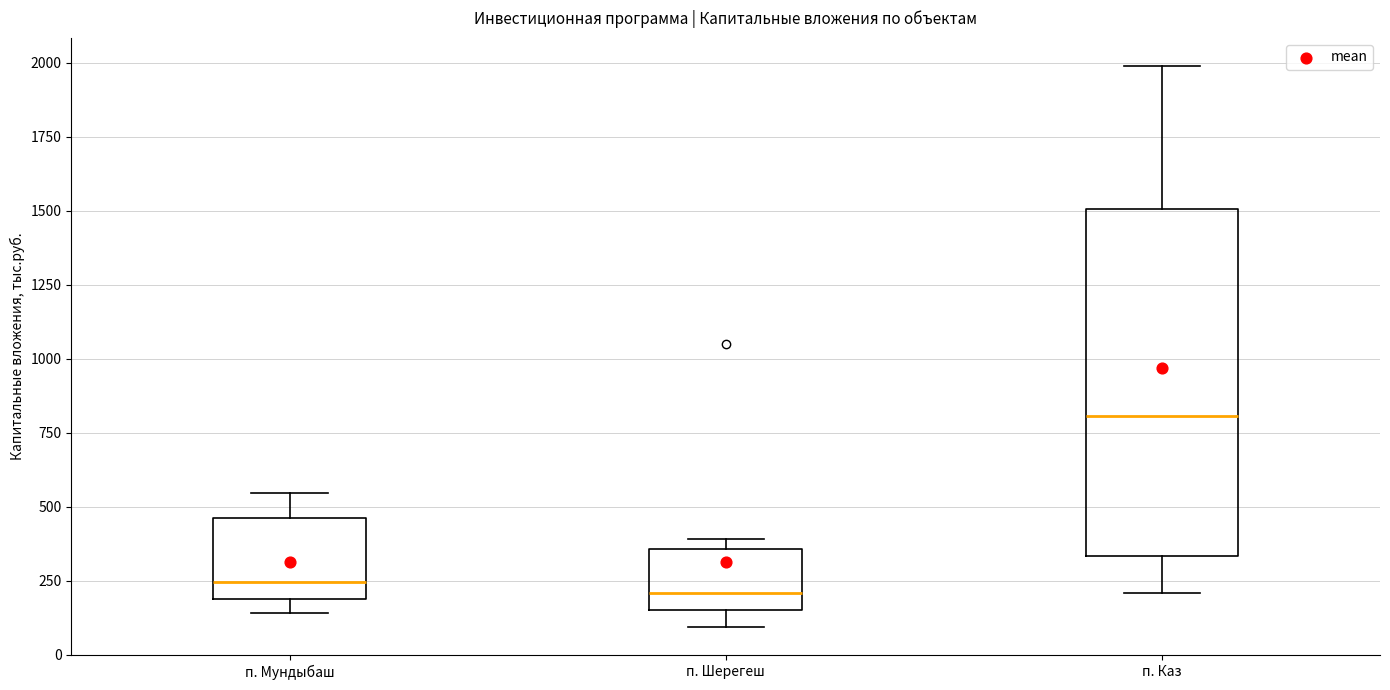

Reading left to right, transcribe this box plot: for each box, give where its median line is, the range the box spans, and where its two whiskers end, as read against the y-axis. The values are not printed on the chart, so give them approximately, as read against the axis.

п. Мундыбаш: median 250, box 200 to 450, whiskers 150 to 550
п. Шерегеш: median 200, box 150 to 350, whiskers 100 to 400
п. Каз: median 800, box 350 to 1500, whiskers 200 to 2000